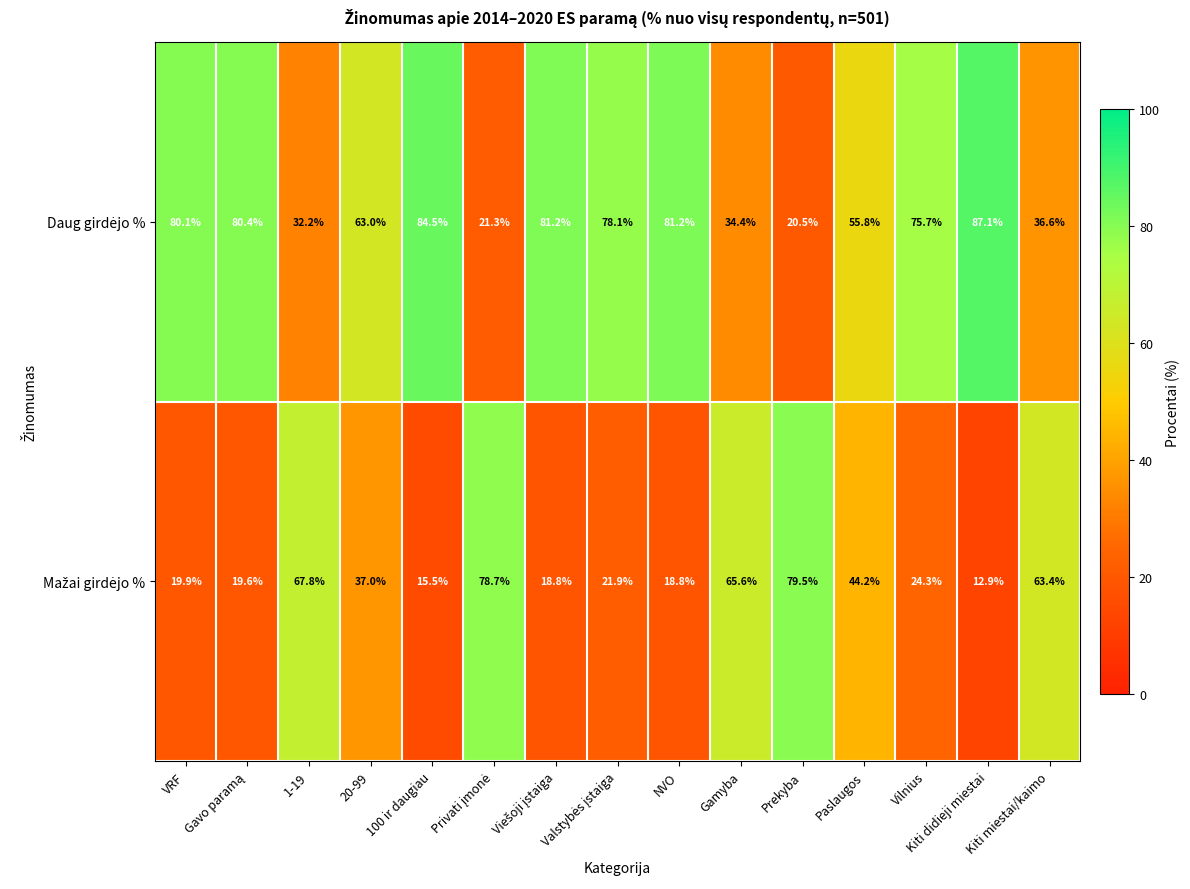

Which category has the highest value across all series?

Kiti didieji miestai